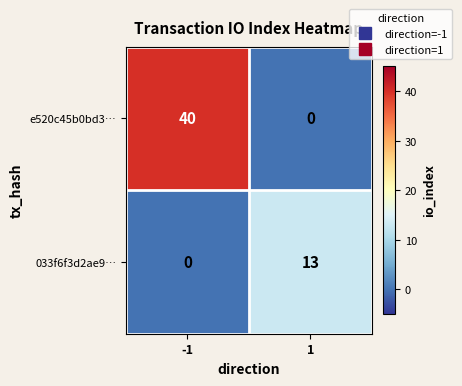

Between -1 and 1, which series saw the biggest shift?

e520c45b0bd3…